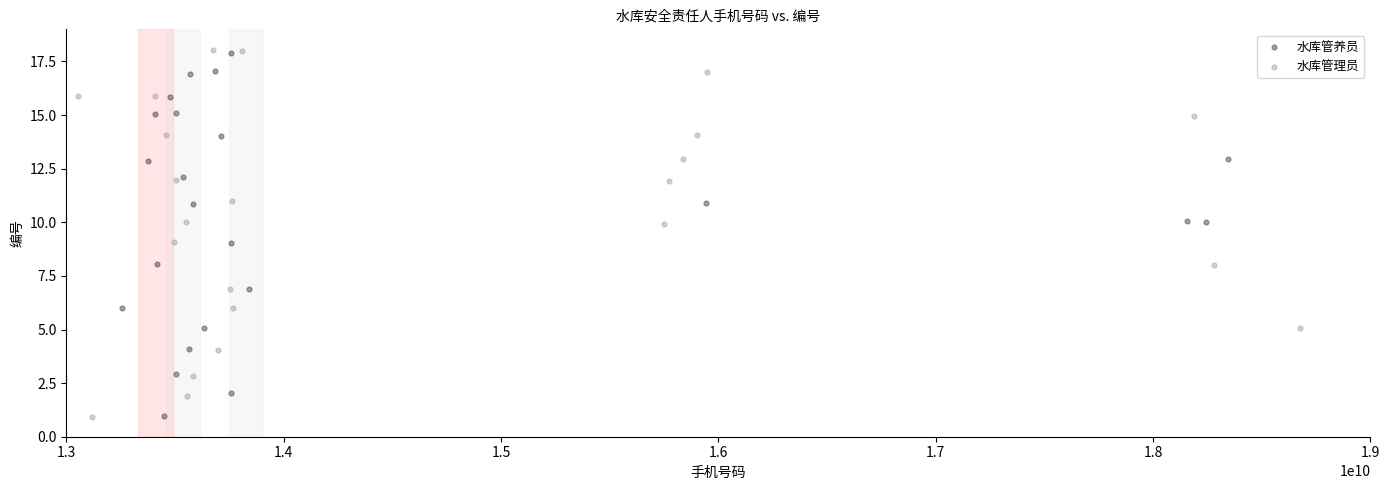

Which series has the largest Y range (max minus min)?

水库管理员